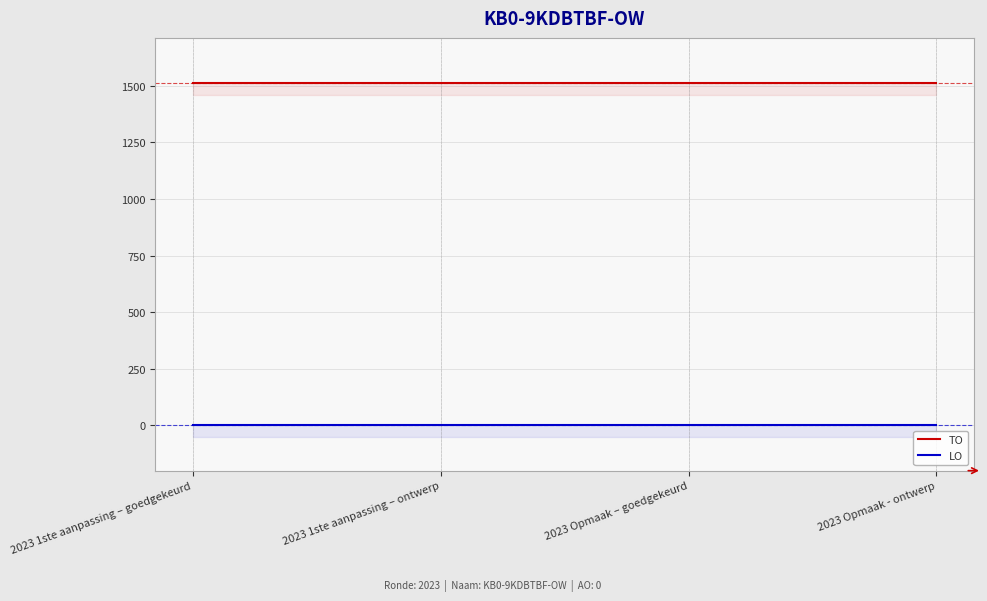

What are all the series names shown in the legend?

TO, LO